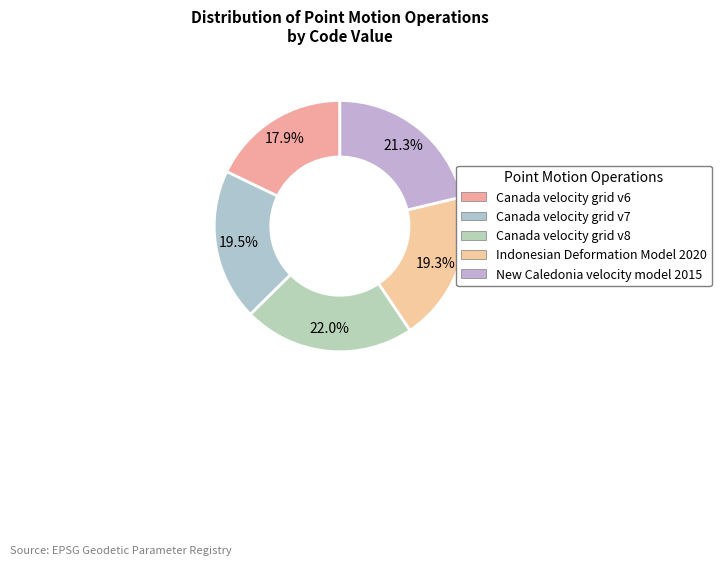

To the nearest percent, what is the difference between the largest and smallest slice percentages?

4%